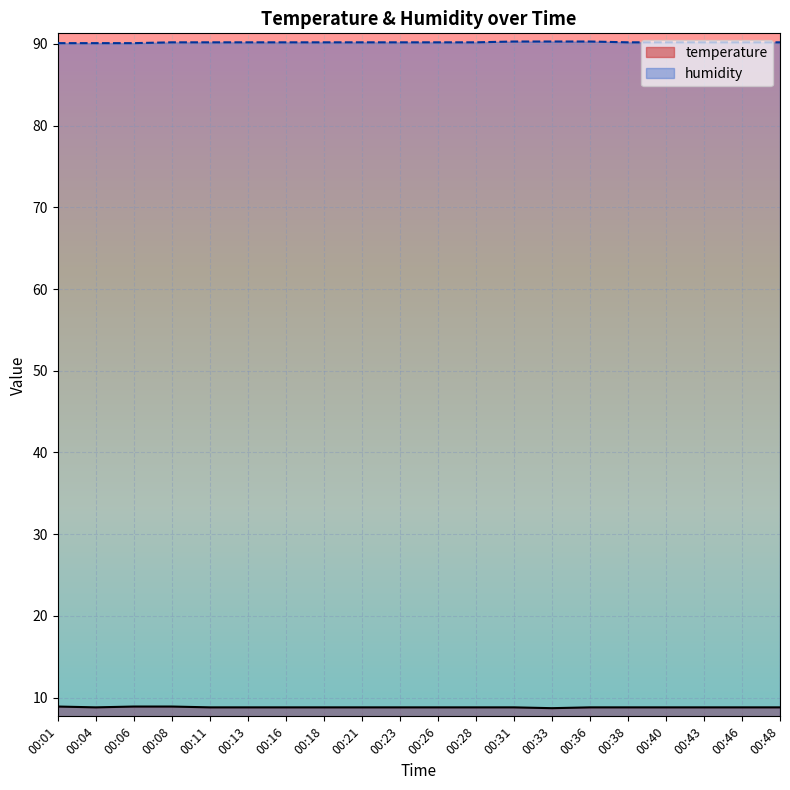

True or false: humidity and temperature cross at least once.

False